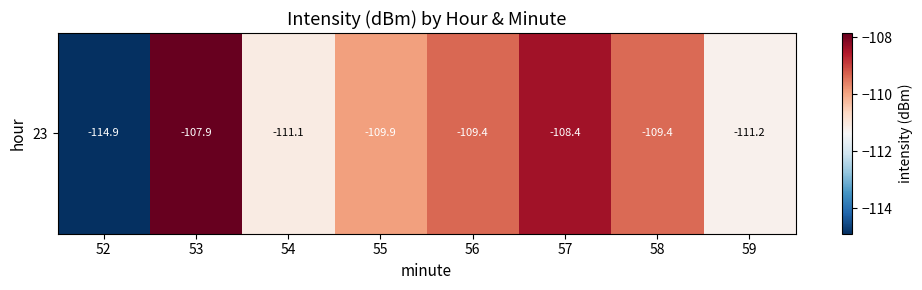

Is it true that the value at 59 is -111.2?

True